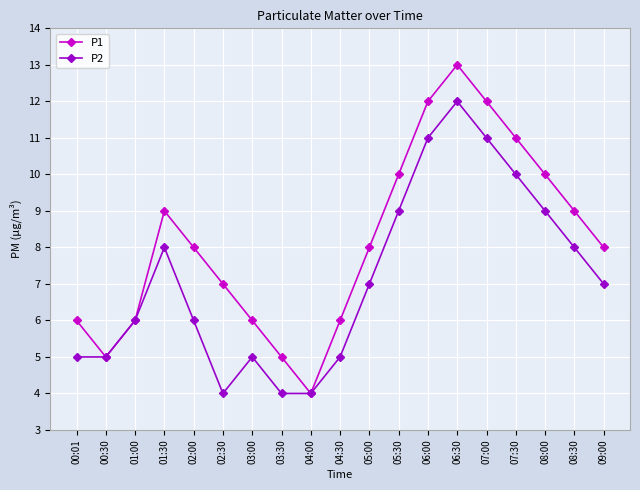

Which category has the lowest value in the P1 series?

04:00